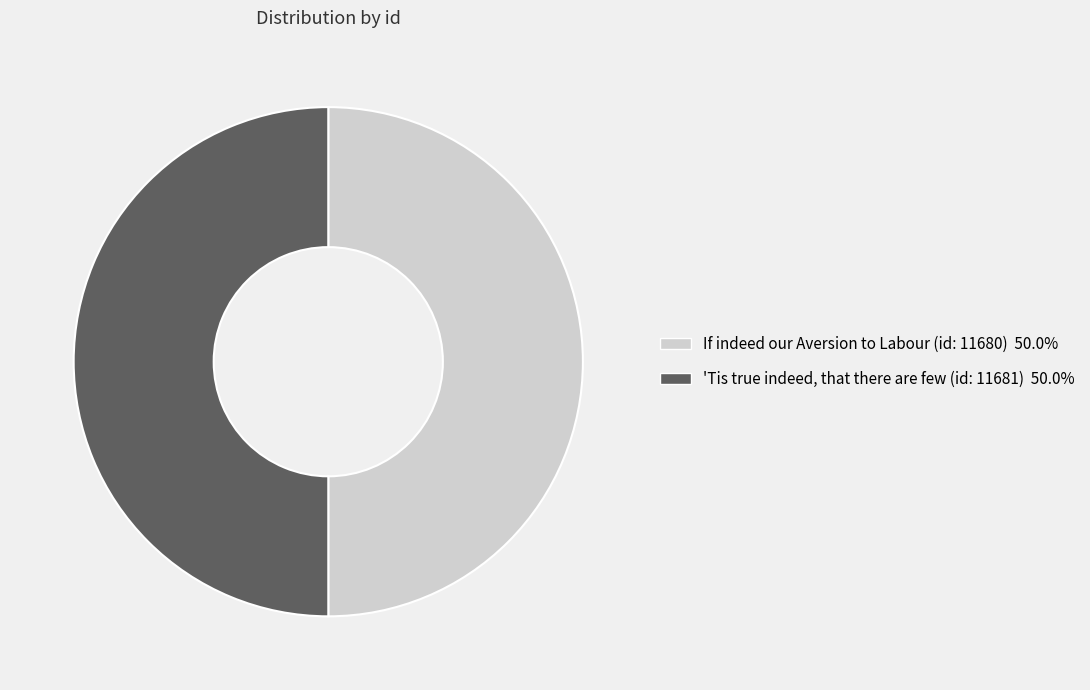

Count the number of slices in the pie.

2